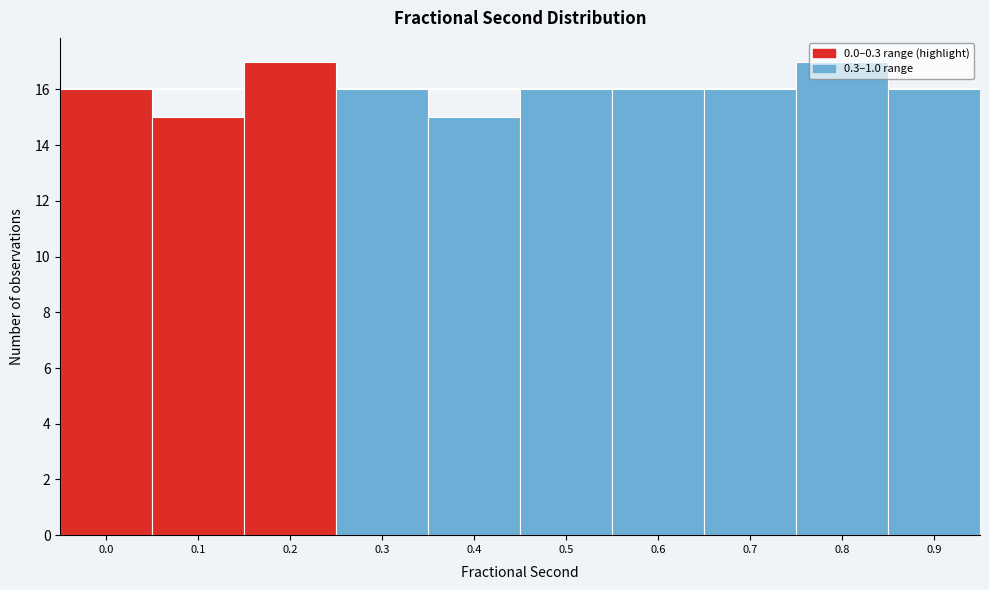

Is it true that the value at 0.1 is 21?

False